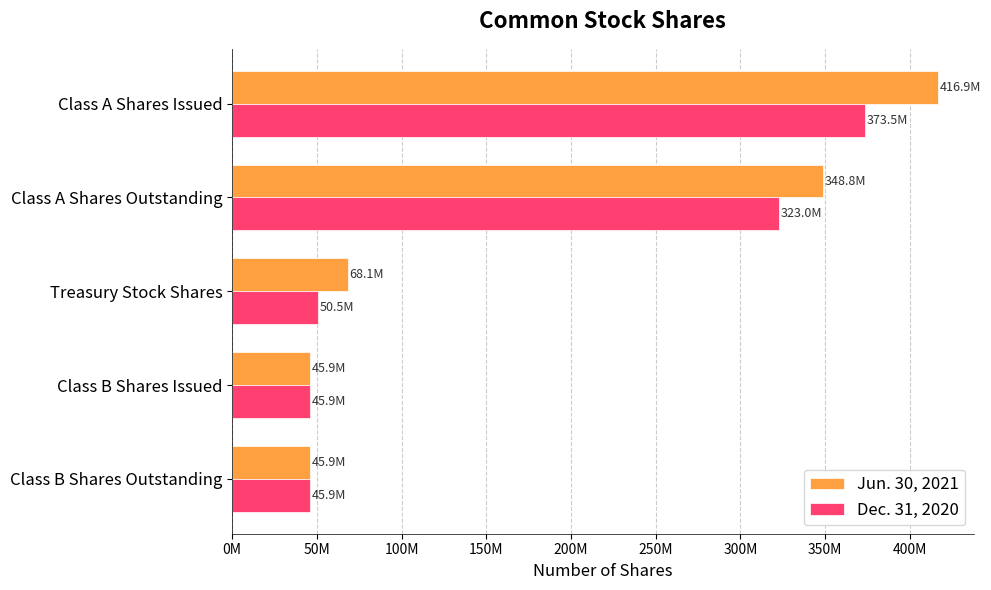

At how many categories does at least one series exceed 167016114?

2